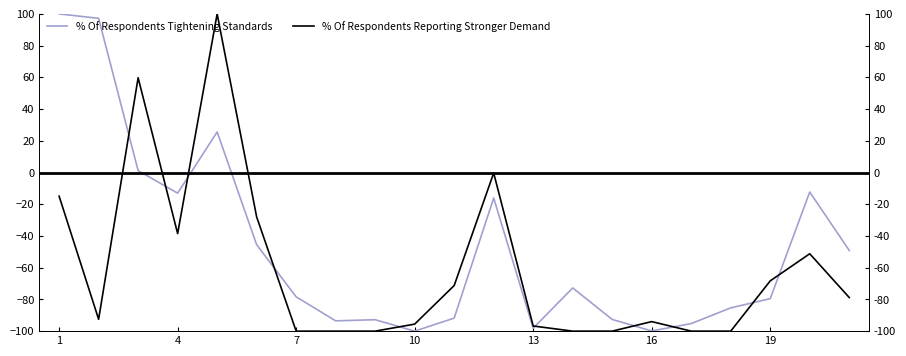

Is the value of % Of Respondents Reporting Stronger Demand at 7 greater than the value of % Of Respondents Tightening Standards at 8?

Yes